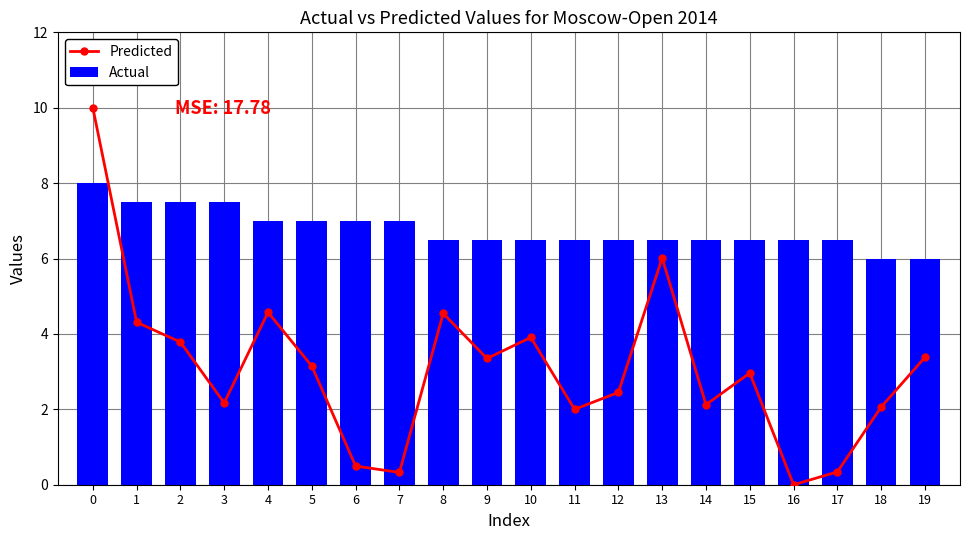

Which has a higher value, 15 or 7?

15